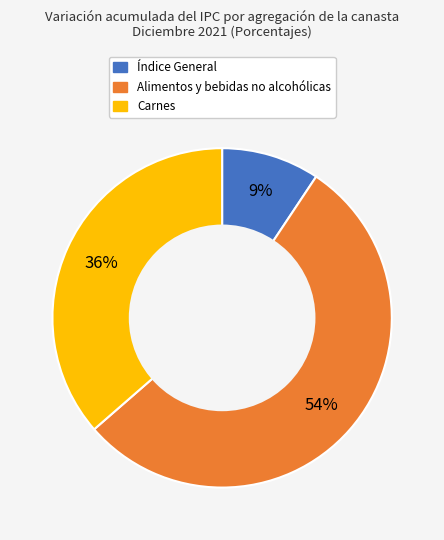

To the nearest percent, what portion does Índice General represent?

9%